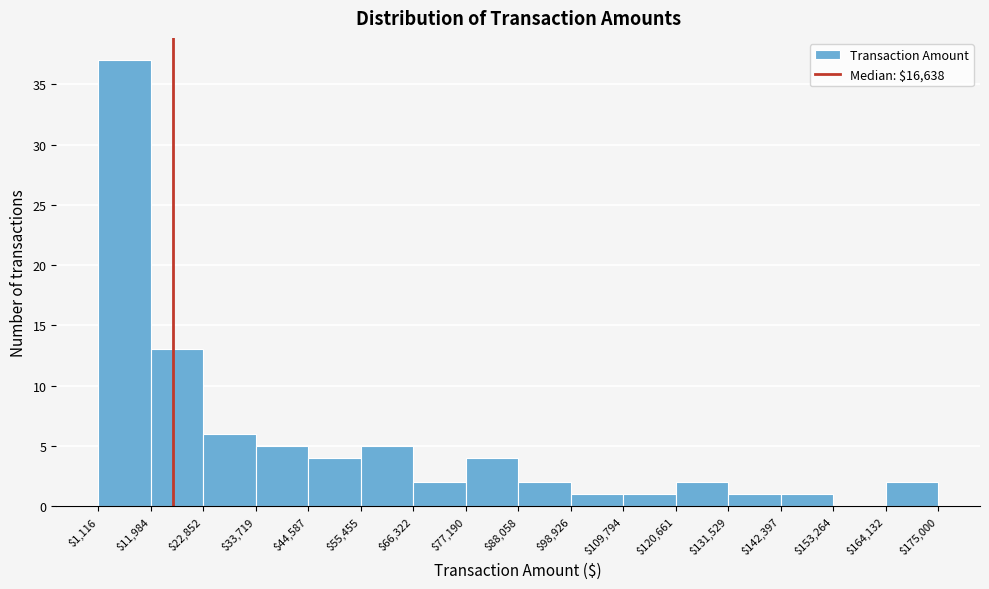

Reading left to right, list every bar in this chart as the range it spans on the x-axis followed by its height. The values are not printed on the chart, so give them approximately, as read against the axis.

$1,116 to $11,984: 37
$11,984 to $22,852: 13
$22,852 to $33,719: 6
$33,719 to $44,587: 5
$44,587 to $55,455: 4
$55,455 to $66,322: 5
$66,322 to $77,190: 2
$77,190 to $88,058: 4
$88,058 to $98,926: 2
$98,926 to $109,794: 1
$109,794 to $120,661: 1
$120,661 to $131,529: 2
$131,529 to $142,397: 1
$142,397 to $153,264: 1
$153,264 to $164,132: 0
$164,132 to $175,000: 2